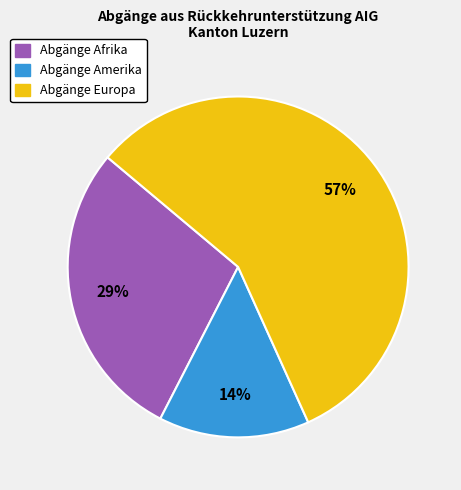

Is there any slice that represents more than half of the pie?

Yes